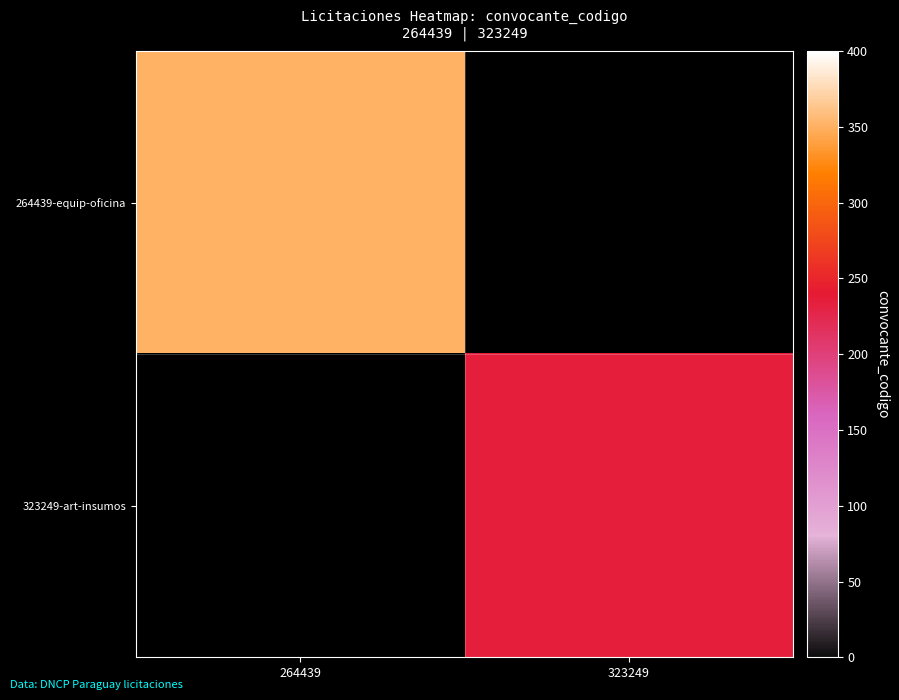

True or false: 264439-equip-oficina has a value of 473.6 at 264439.

False